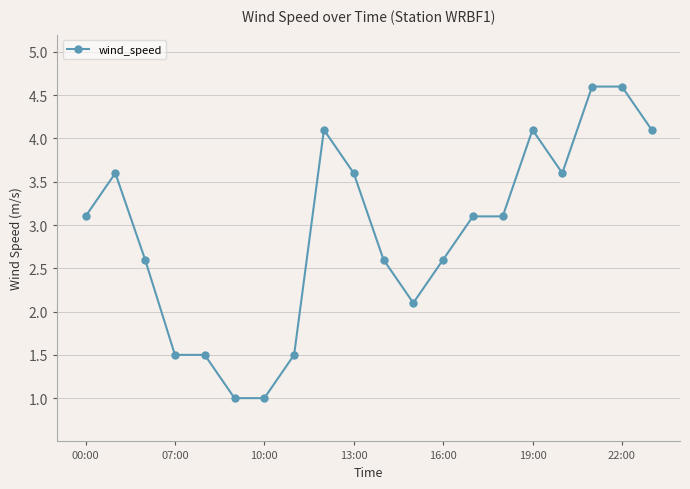

Does the chart have visible grid lines?

Yes